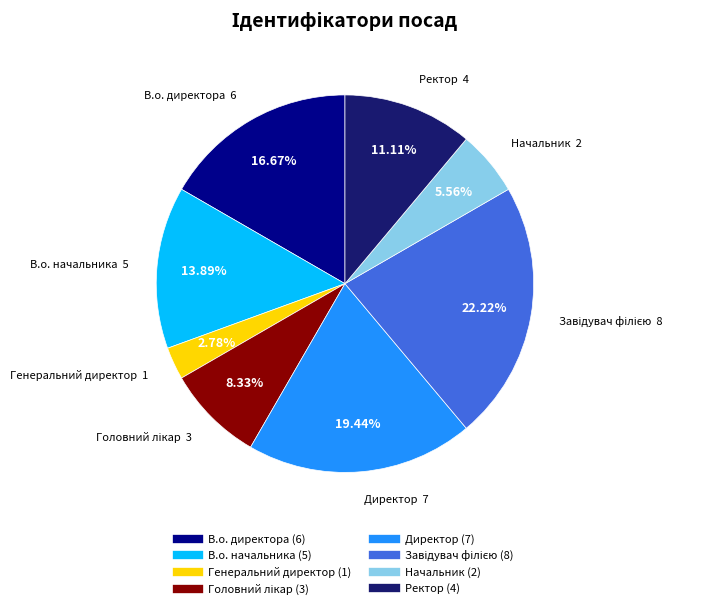

Does Начальник represent more than half of the total?

No